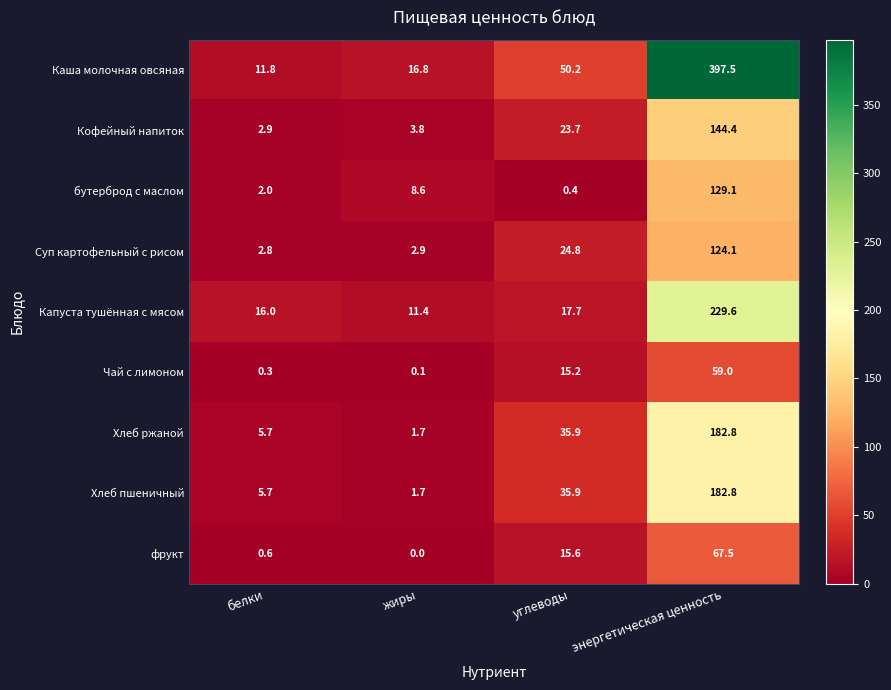

At which category is the sum across all series the highest?

энергетическая ценность